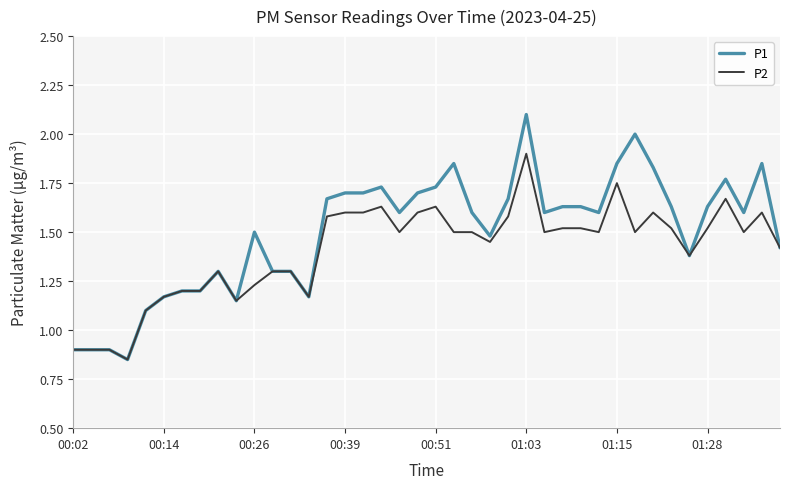

Rank the series by their average value, from highest to lowest.

P1, P2